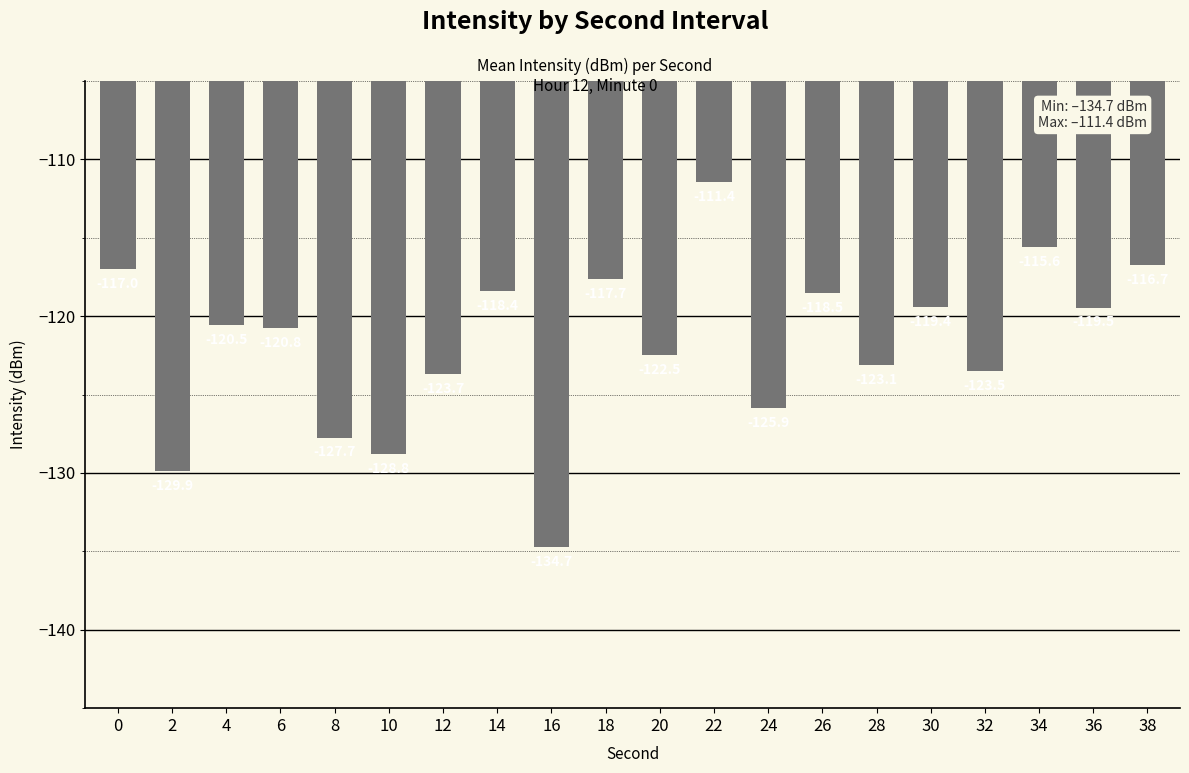

True or false: the data shows -43.0 at 32.

False